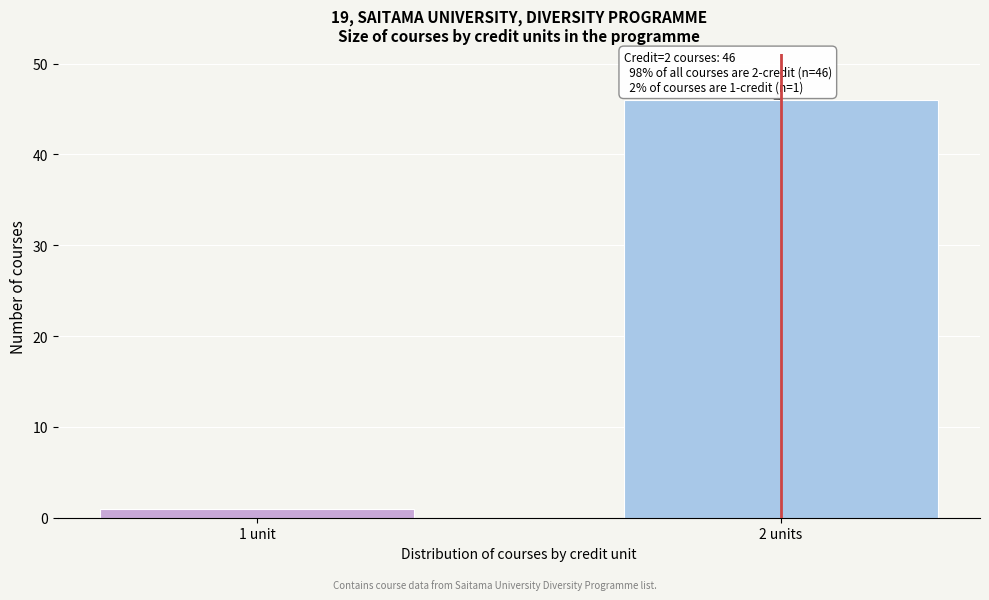

Reading right to left, list all the values displayed in this chart.

2 units=46	1 unit=1